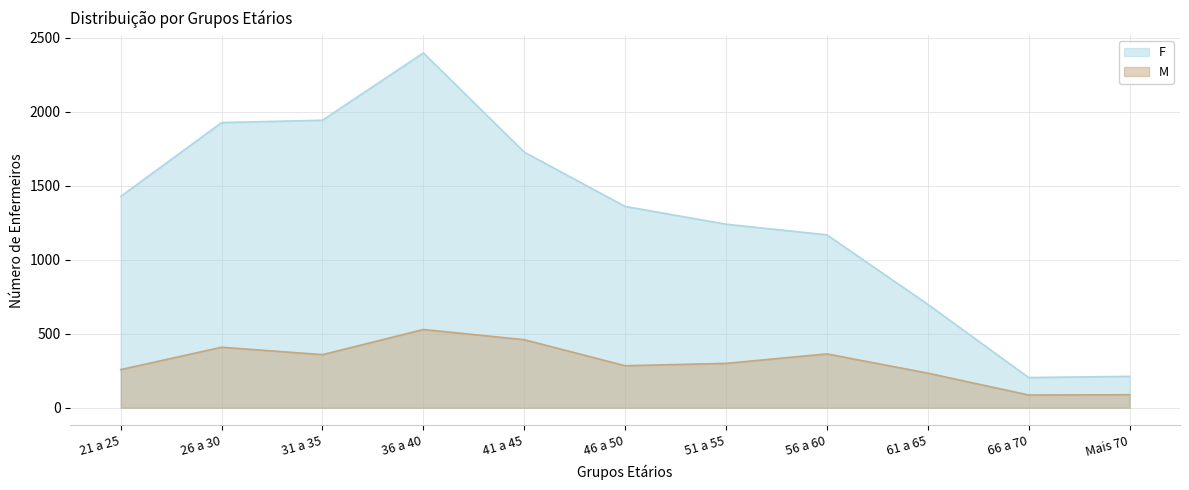

Where does the F series first go above 1361?

21 a 25